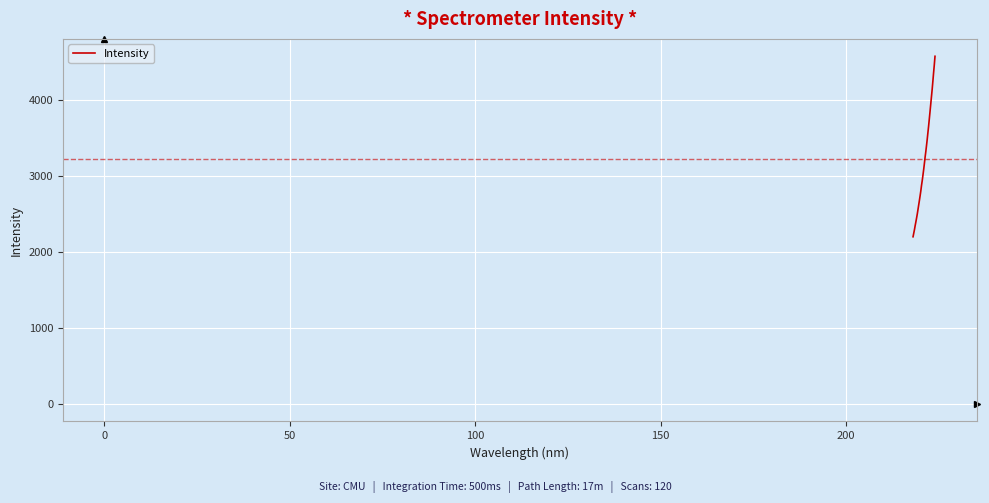

Count the number of values greater than 3165.

16